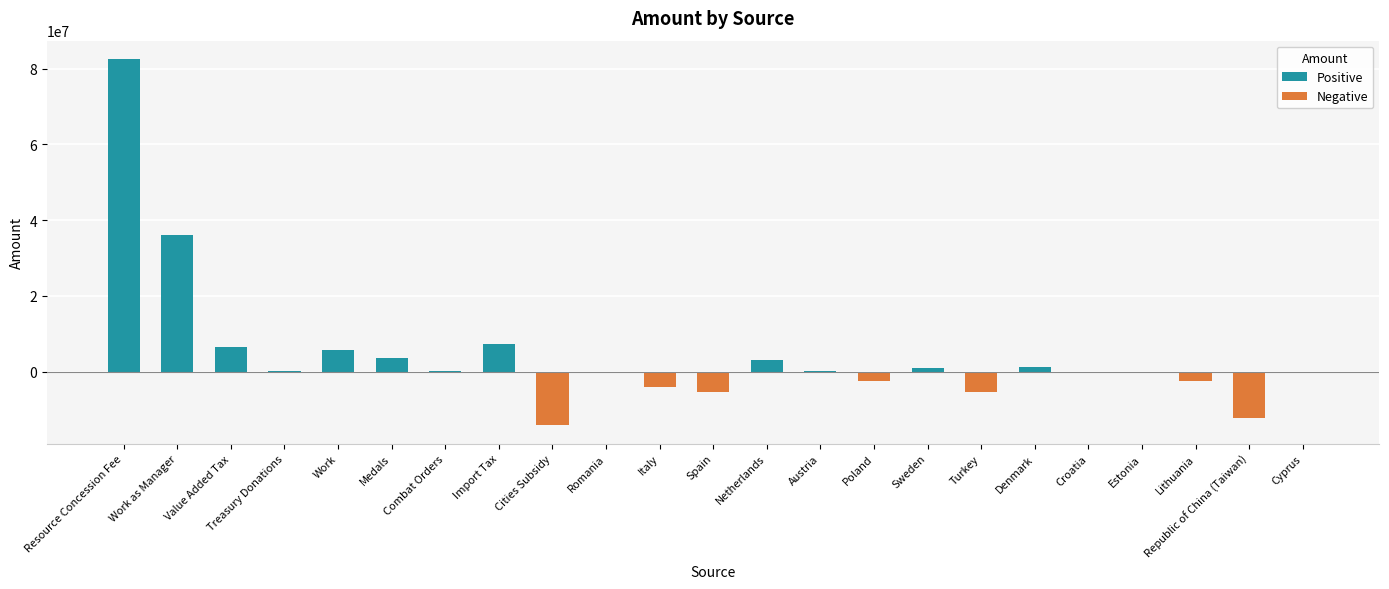

The value at Cities Subsidy is -25117551.6. True or false?

False